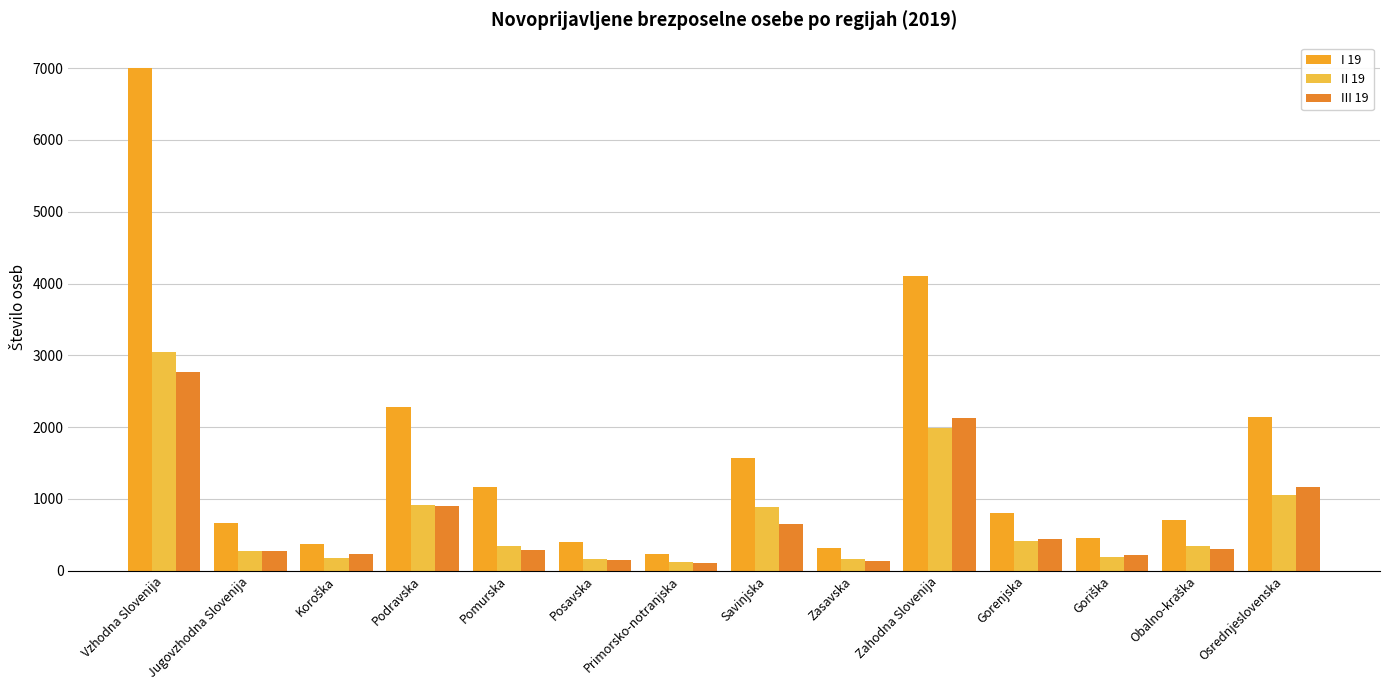

What is the value of the I 19 bar at the 10th from the left?

4102